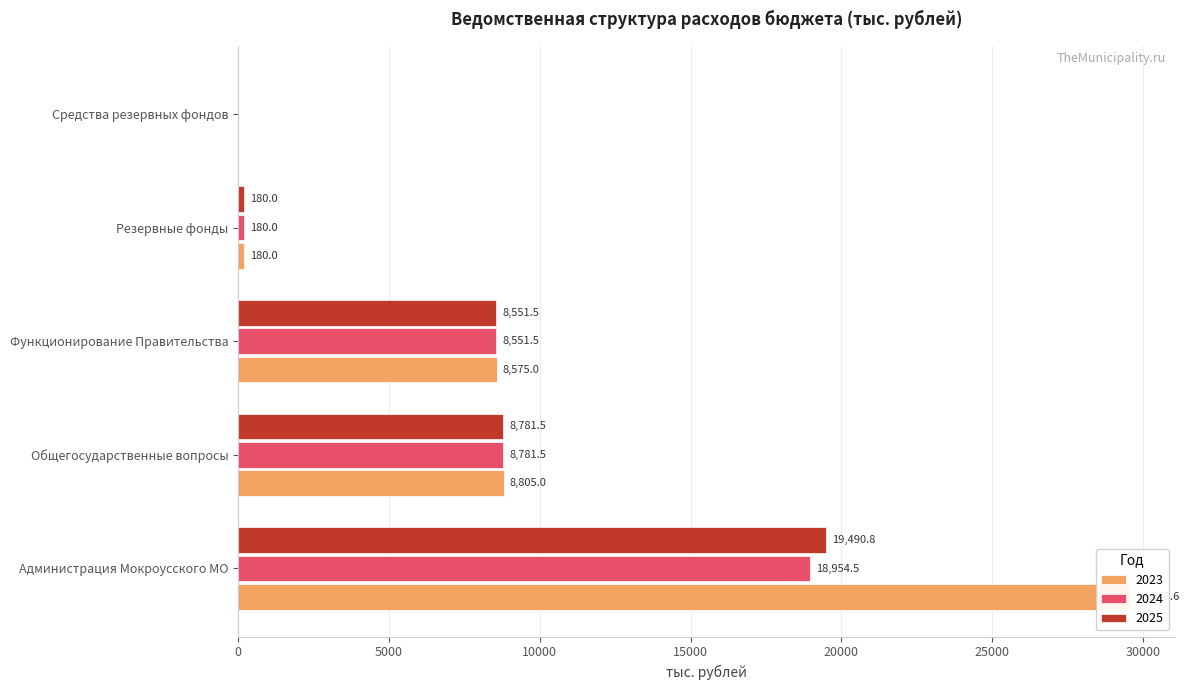

What is the label of the 3rd bar from the right?

Функционирование Правительства